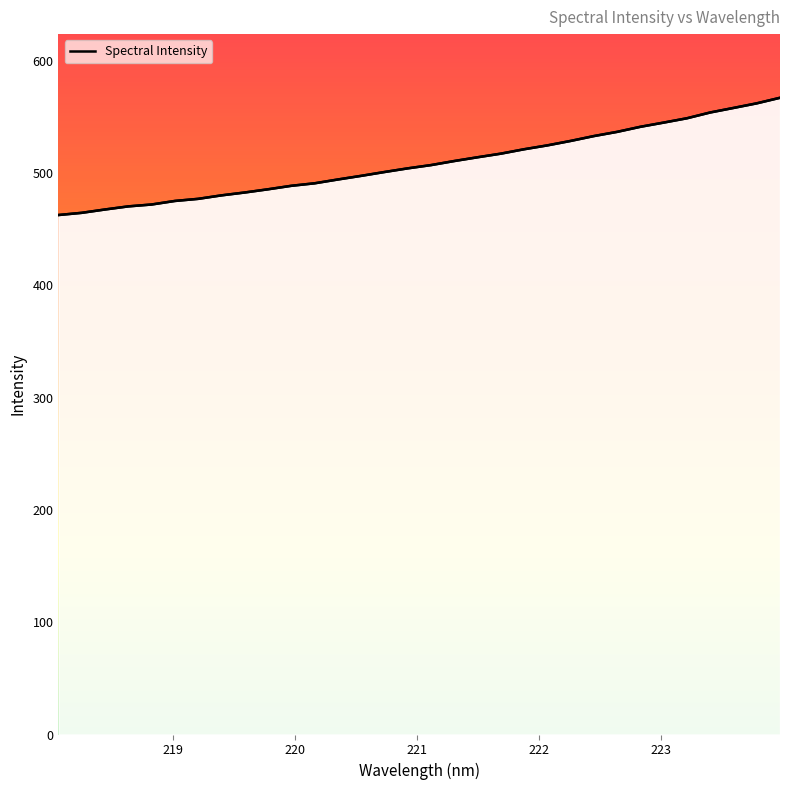

What is the difference between the maximum and minimum values?

104.4